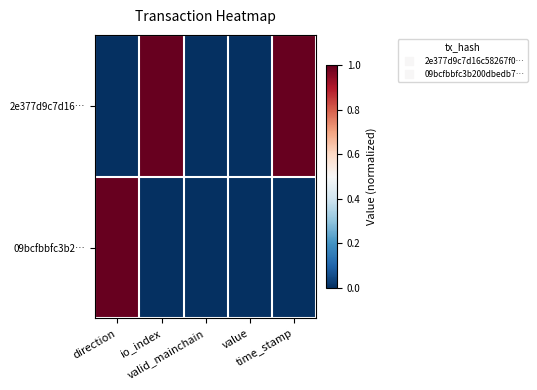

Rank the series by their average value, from lowest to highest.

09bcfbbfc3b2…, 2e377d9c7d16…